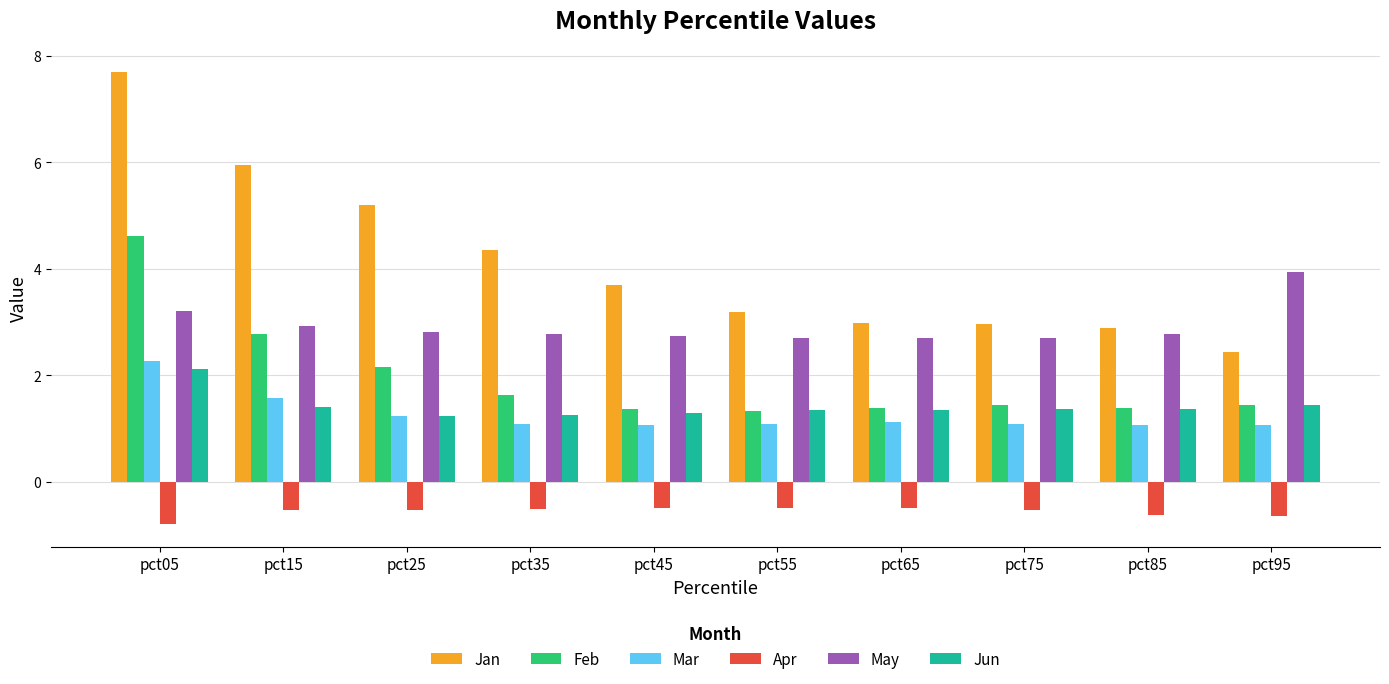

What are all the series names shown in the legend?

Jan, Feb, Mar, Apr, May, Jun